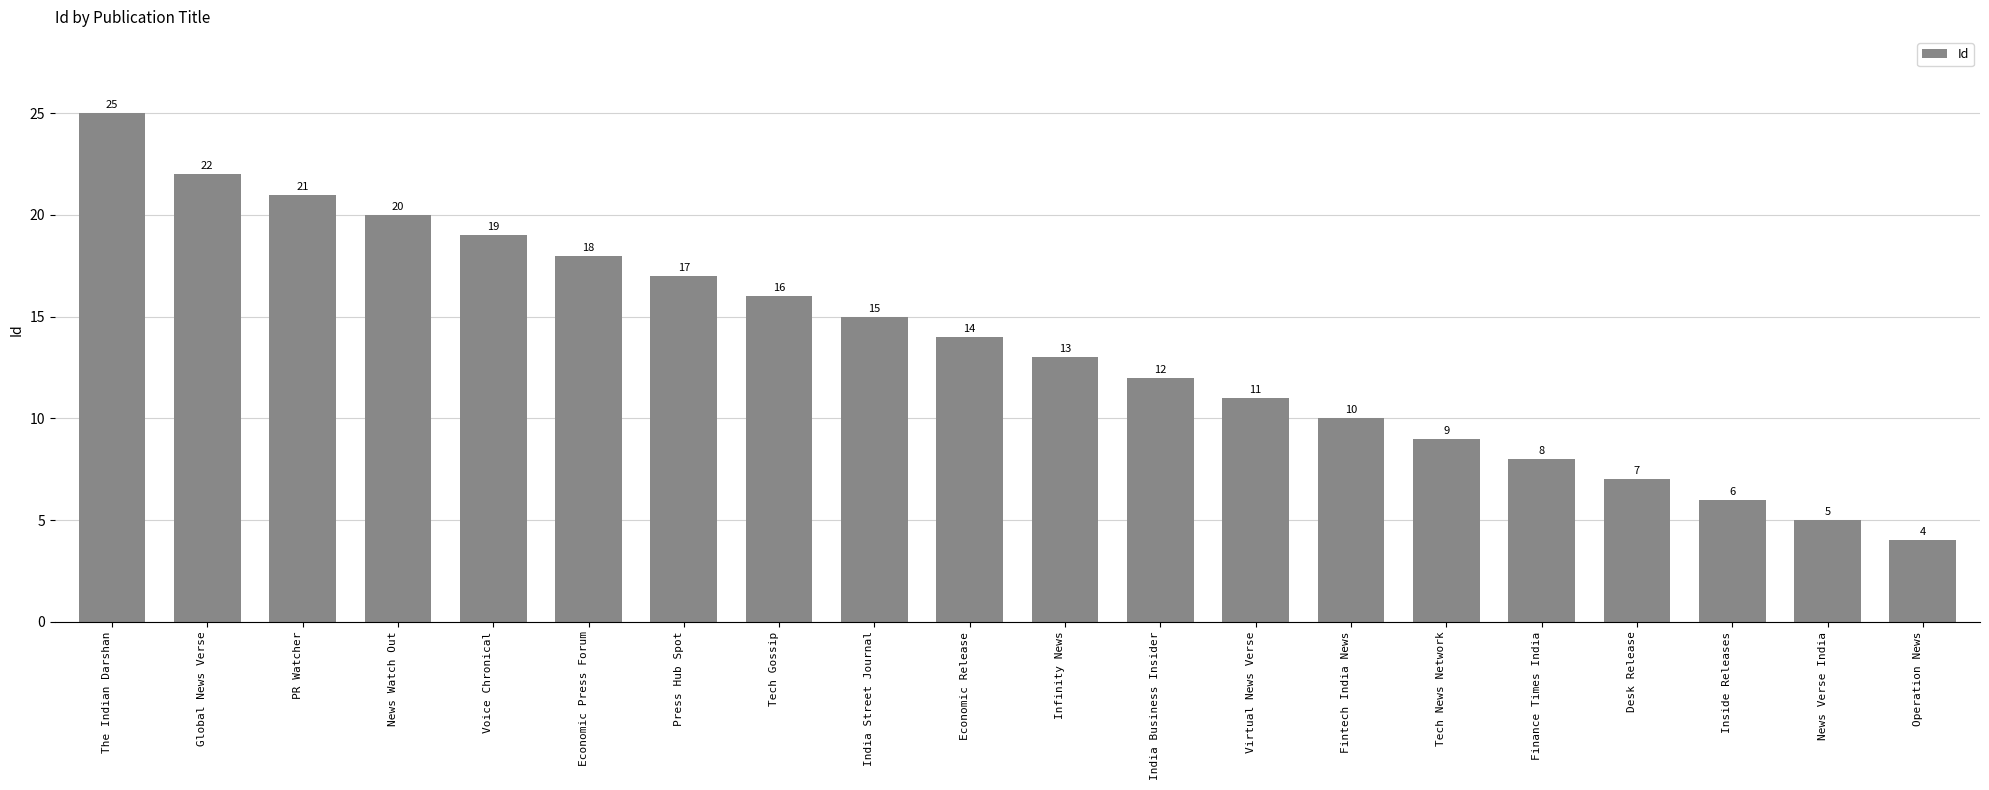

What is the sum of all values?

272